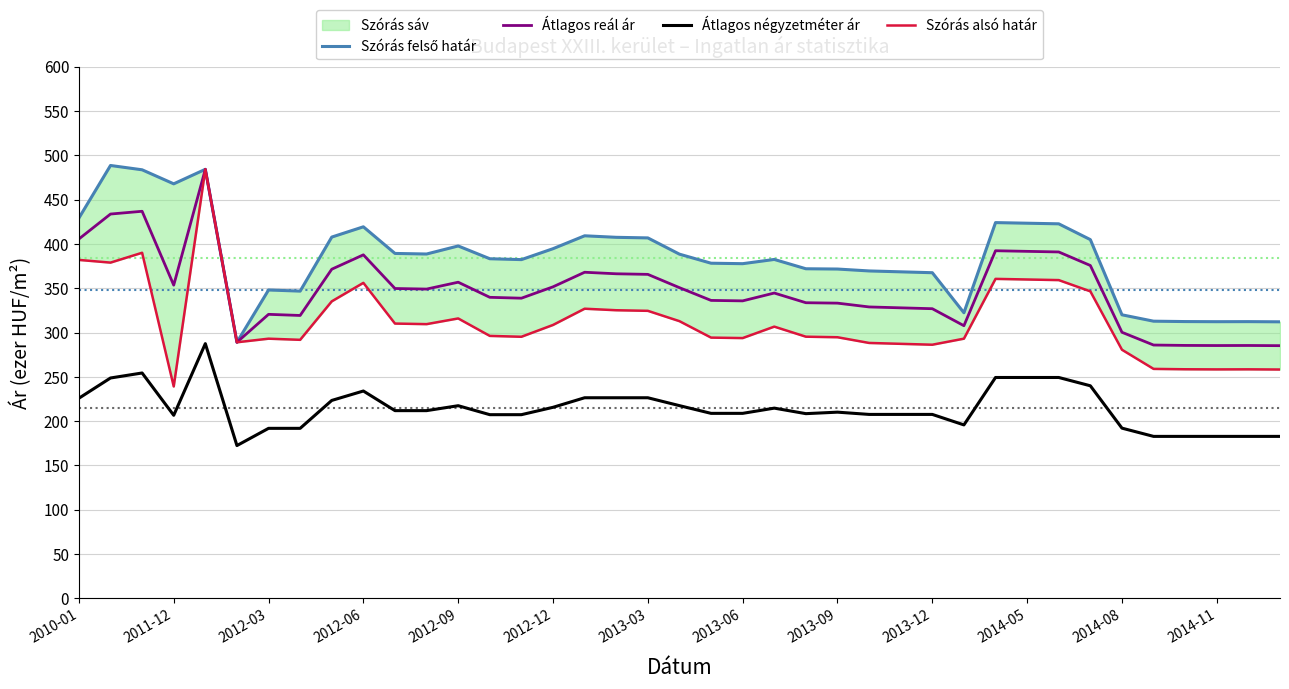

What is the sum of all Szórás alsó határ values?

12204.9